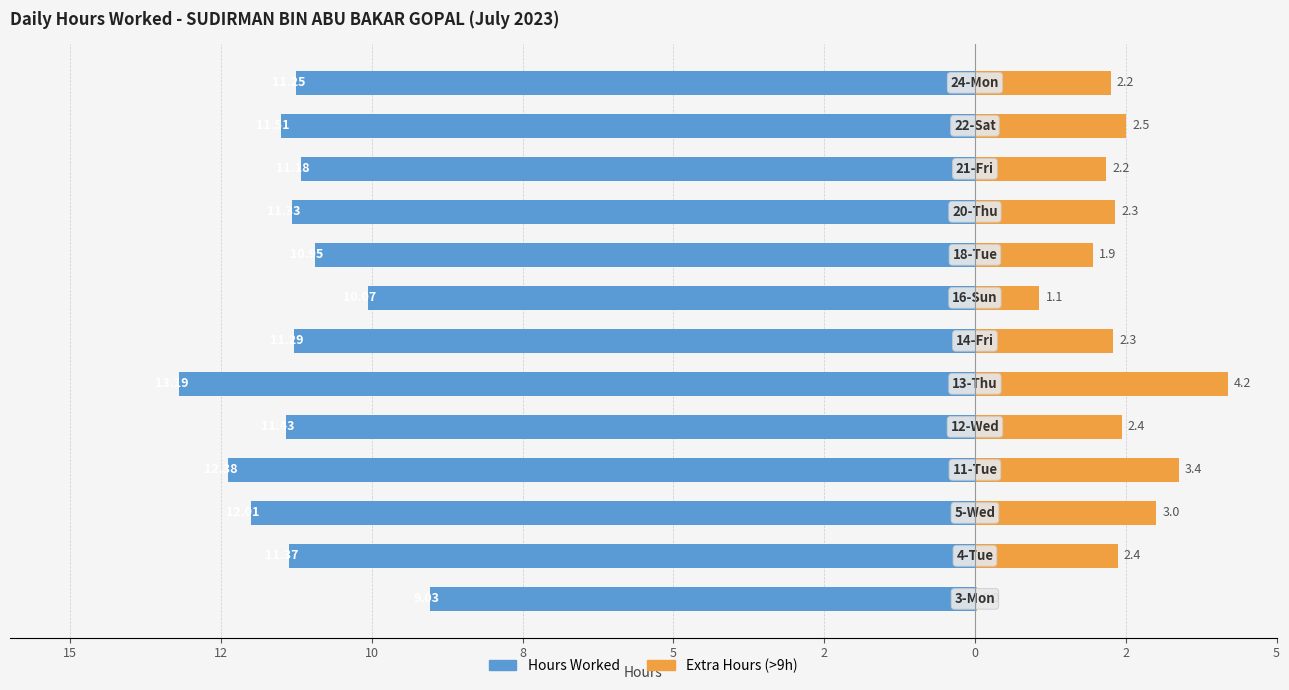

Count the number of categories in the chart.

13